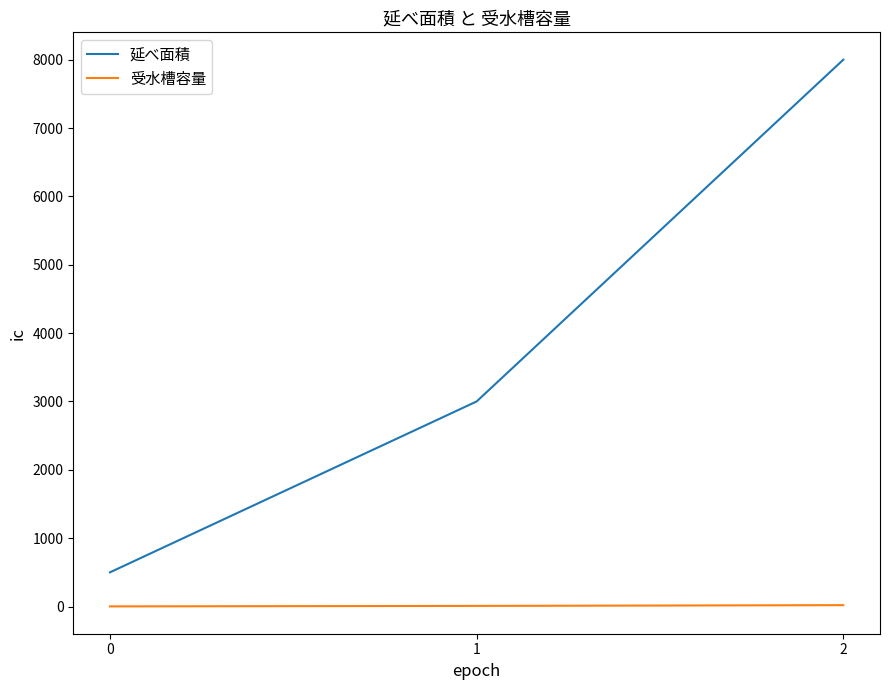

Which category has the highest value in the 延べ面積 series?

2